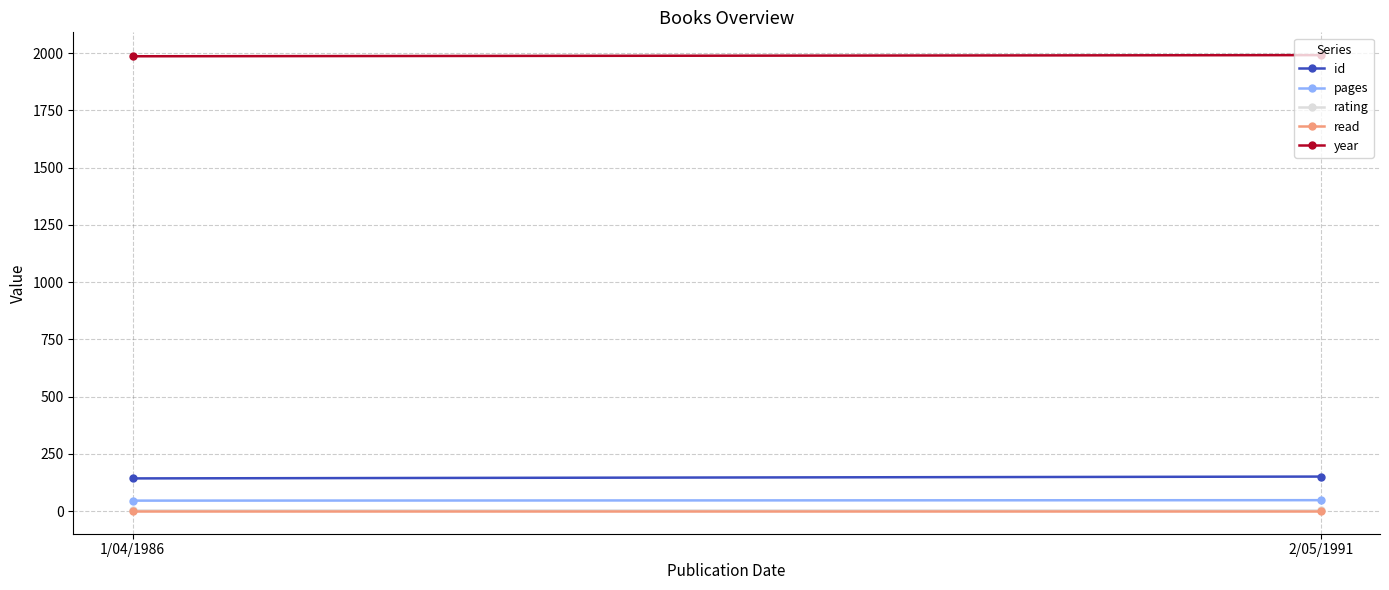

What is the sum of the pages values at 1/04/1986 and 2/05/1991?

94